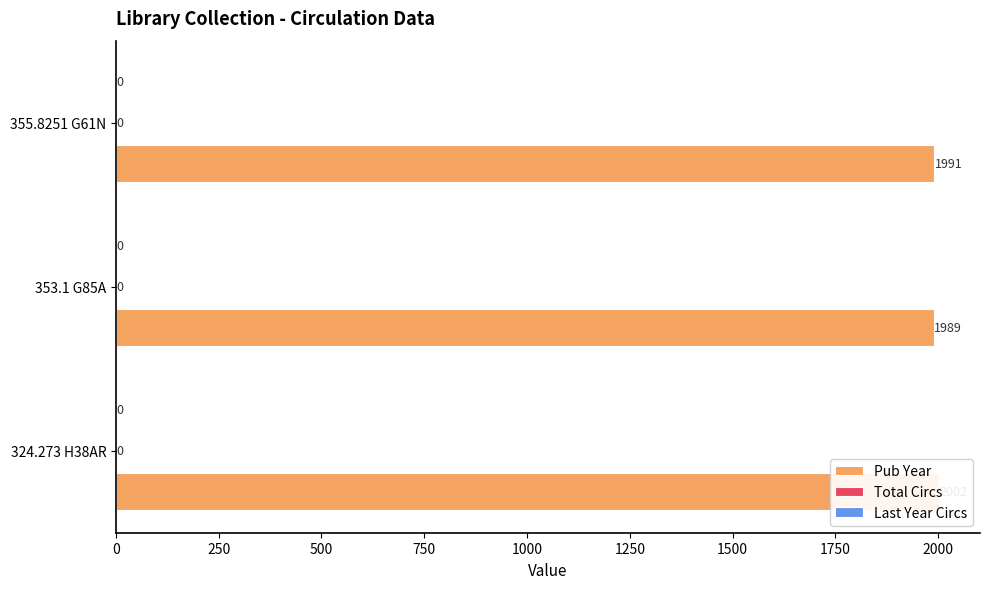

List the series in order of their peak value, highest first.

Pub Year, Total Circs, Last Year Circs